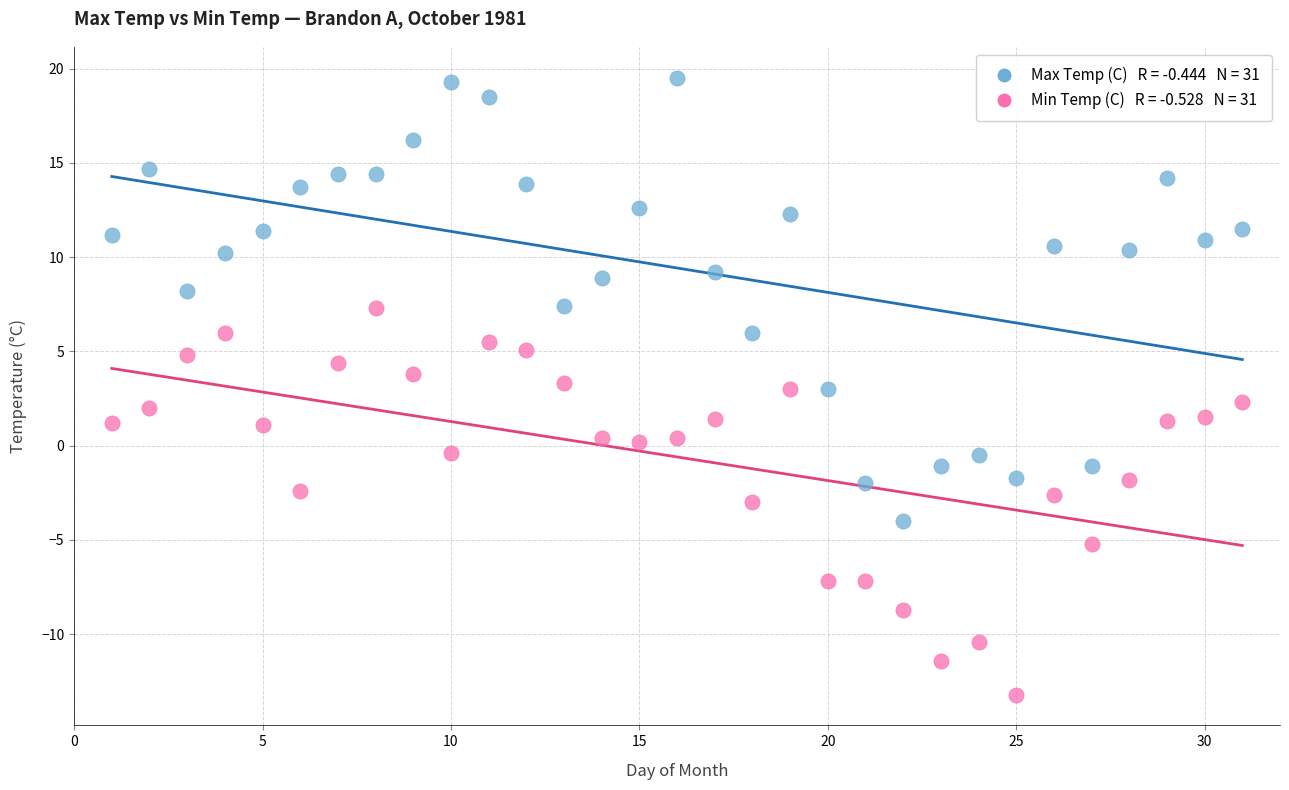

Across all data points, what is the range of X values (max minus min)?

30.0